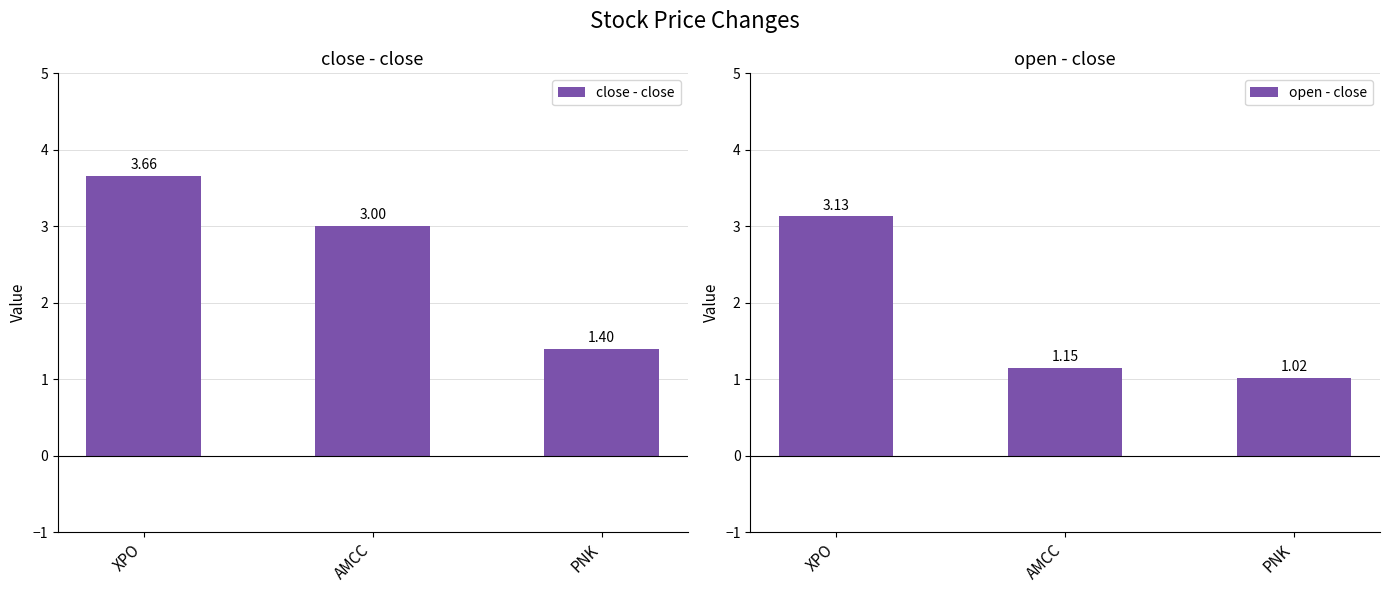

At which category is the sum across all series the highest?

XPO